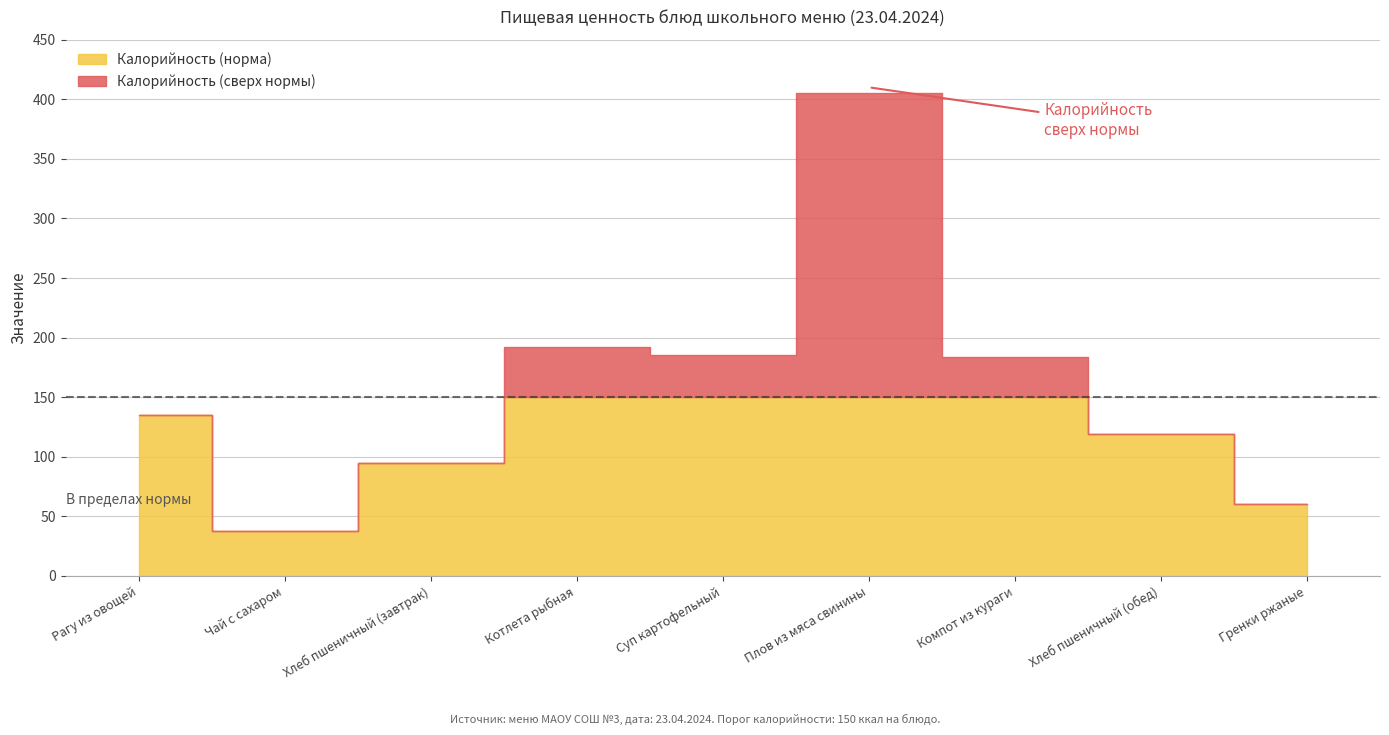

What is the sum of the Калорийность values at Чай с сахаром and Хлеб пшеничный (завтрак)?

133